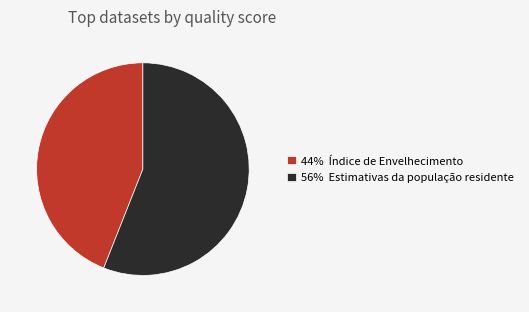

Rank the categories by value from lowest to highest.

44% Índice de Envelhecimento, 56% Estimativas da população residente